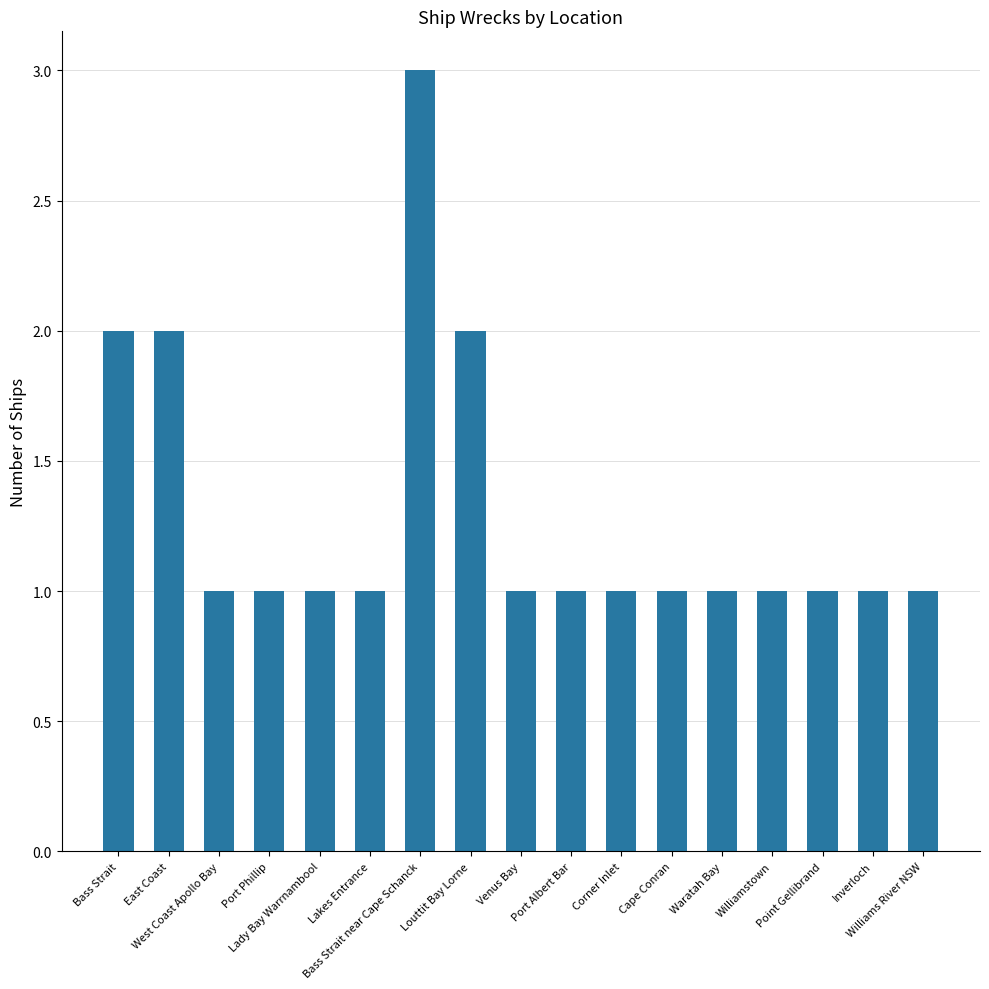

What is the value of the 15th bar from the left?

1